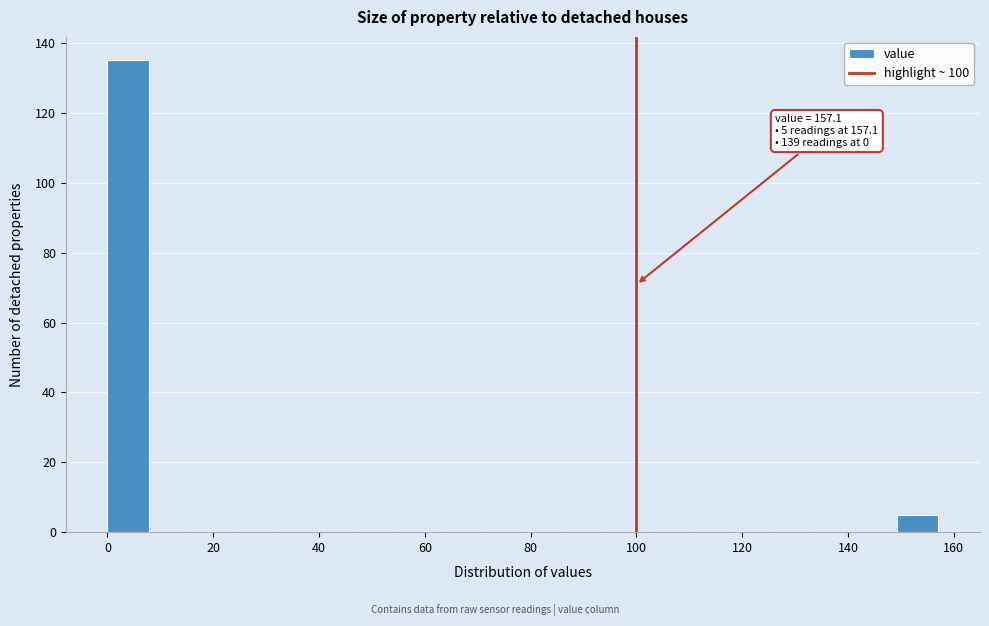

Read against the x-axis, roughly where is the centre of the tallest bar?

4